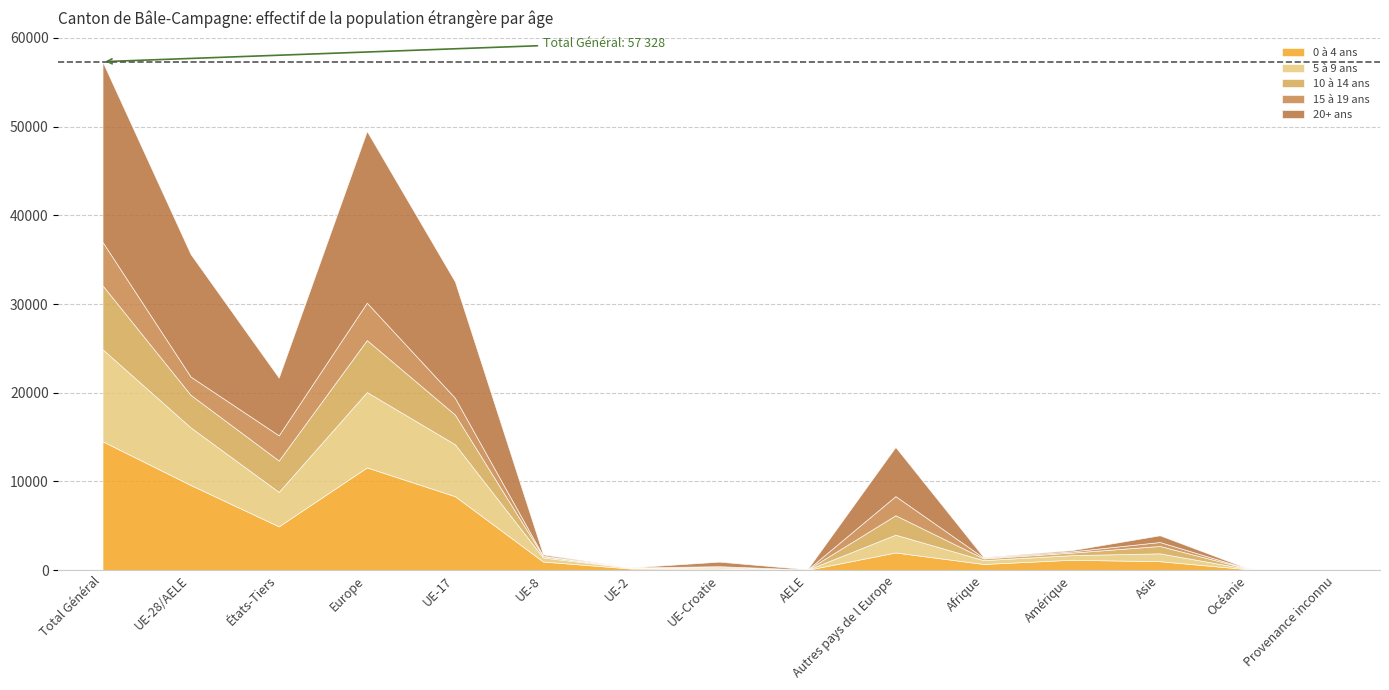

Which series has the widest spread of values?

20+ ans